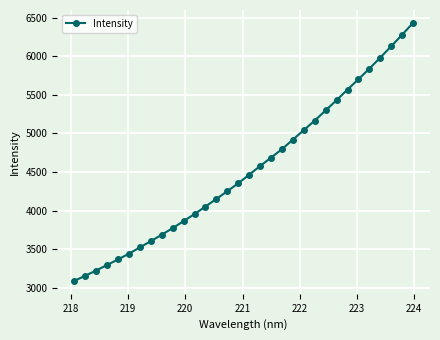

What is the minimum value shown in the chart?

3087.9